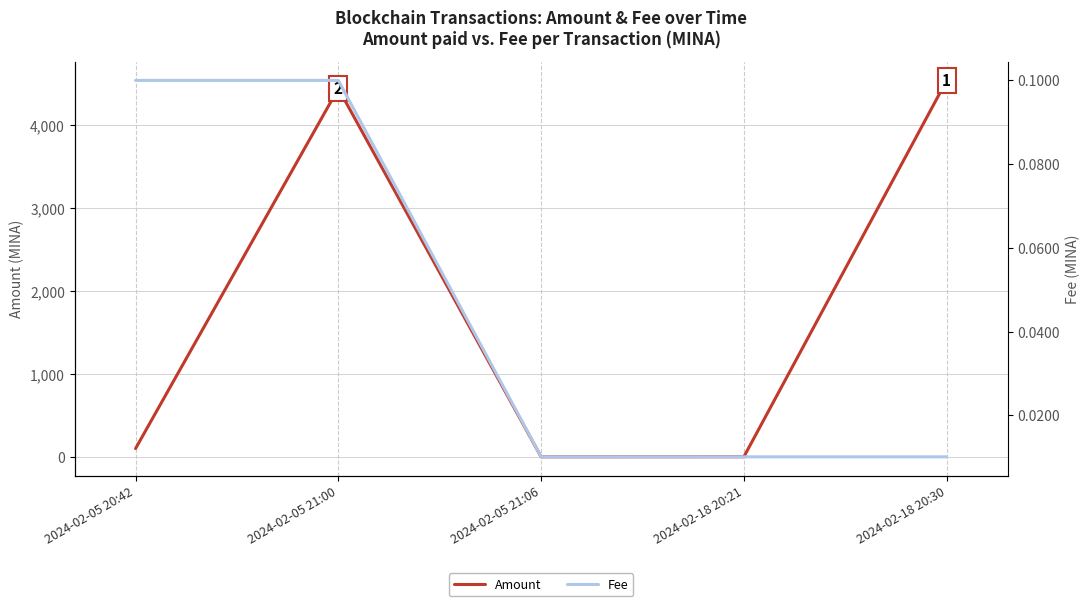

Which series changed the most between 2024-02-05 21:00 and 2024-02-18 20:21?

Amount